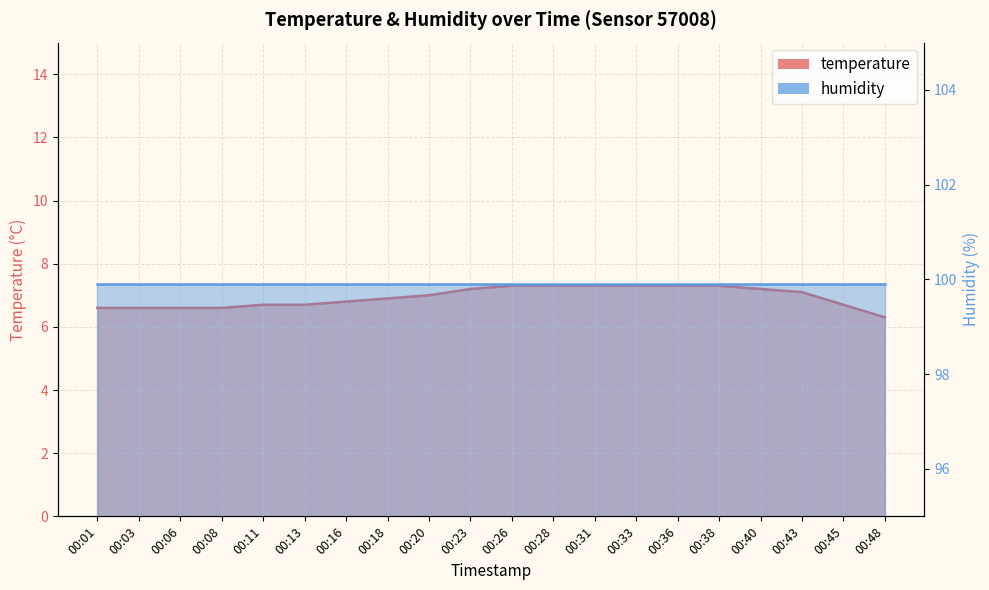

Which label corresponds to the smallest value in the chart?

00:48